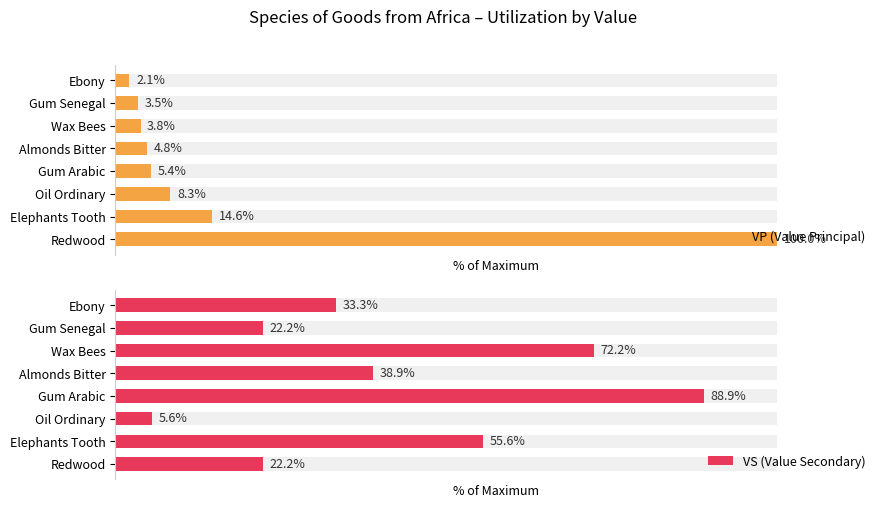

What are all the series names shown in the legend?

VP (Value Principal), VS (Value Secondary)